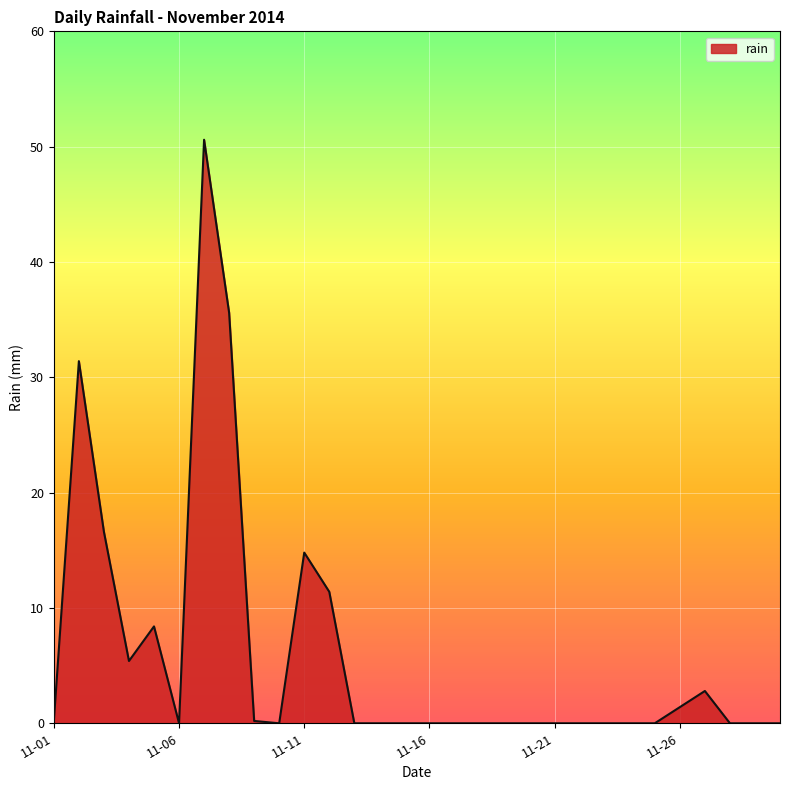

What is the maximum value shown in the chart?

50.6